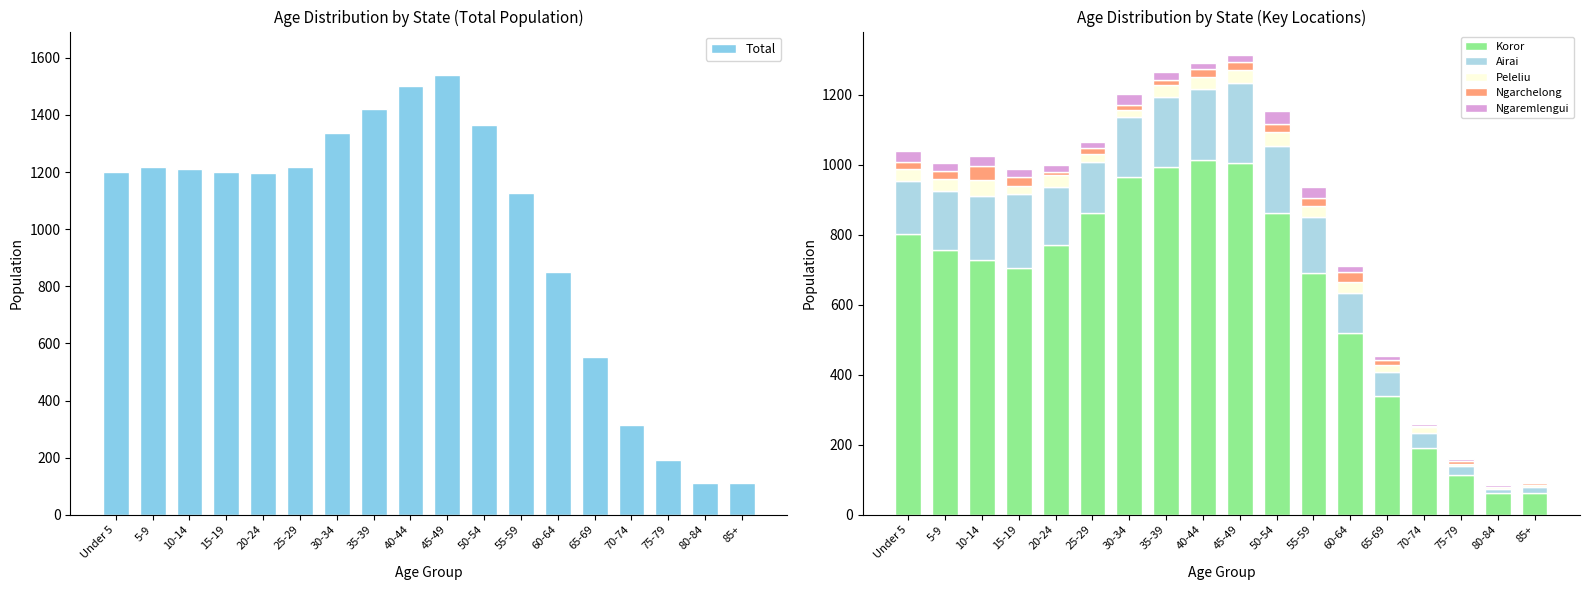

Which category has the highest value in the Koror series?

40-44